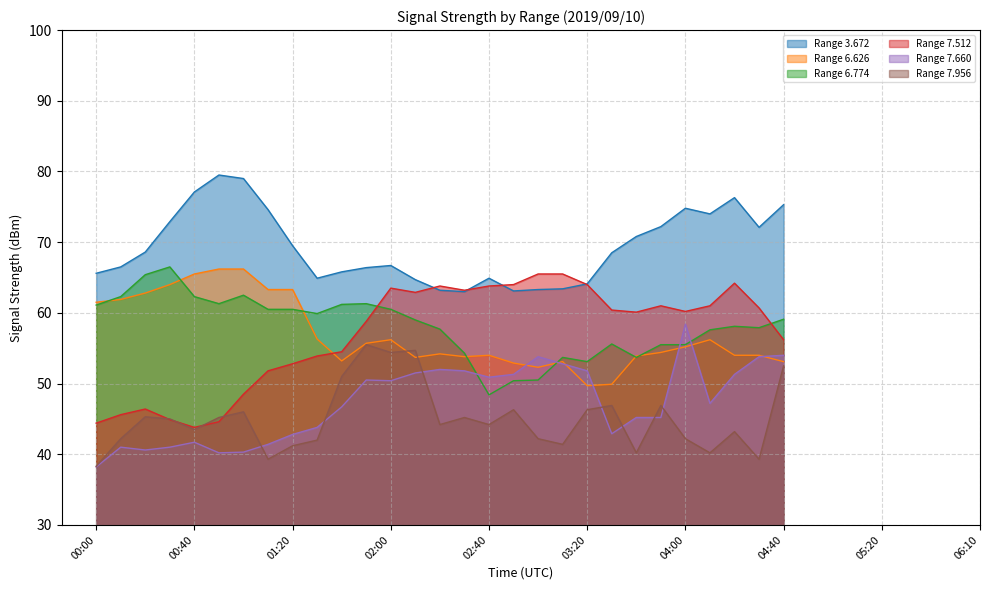

Does the chart display data point markers on the line(s)?

No